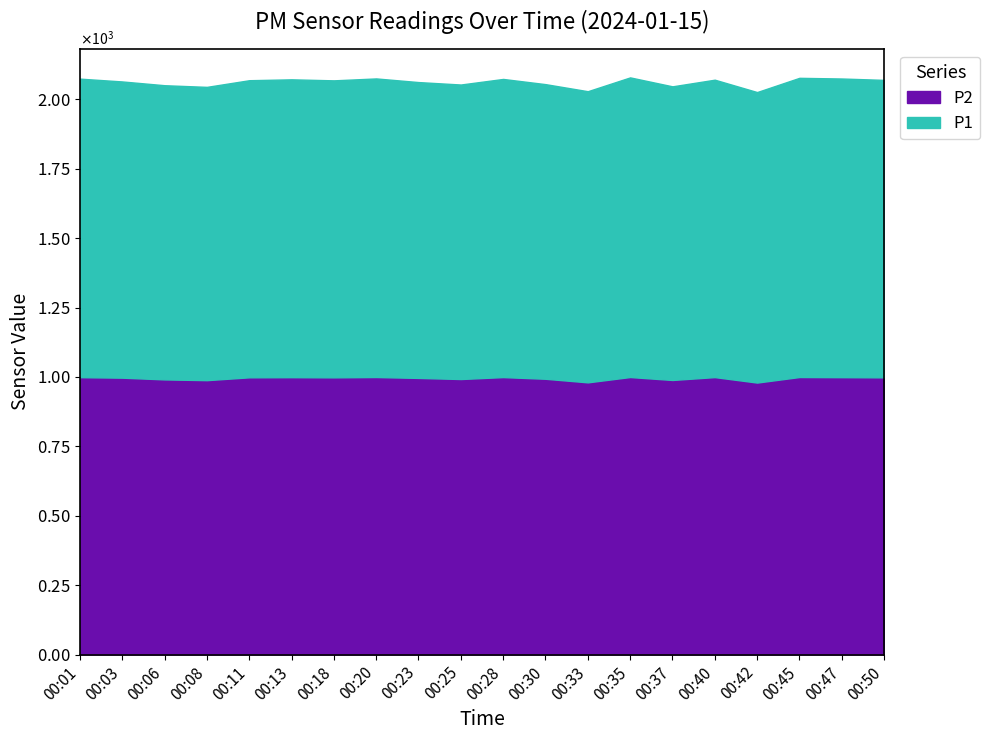

What is the difference between the P2 values at 00:37 and 00:45?

10.6